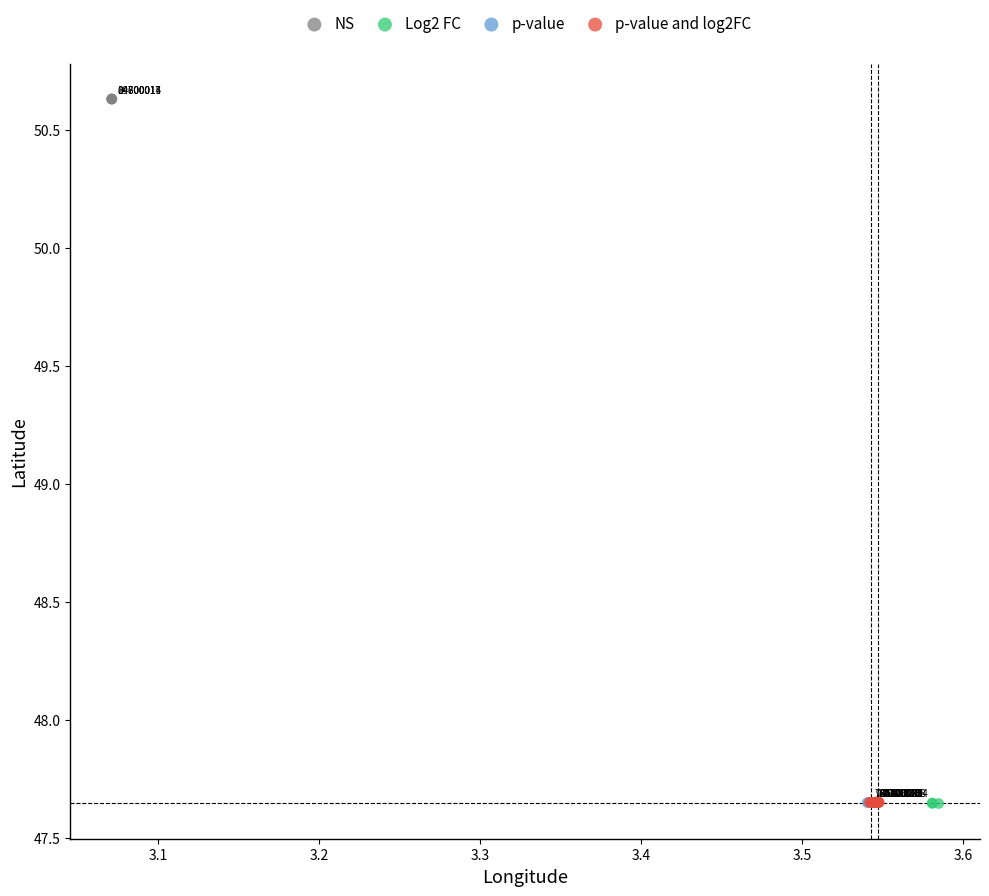

What are all the series names shown in the legend?

NS, Log2 FC, p-value, p-value and log2FC